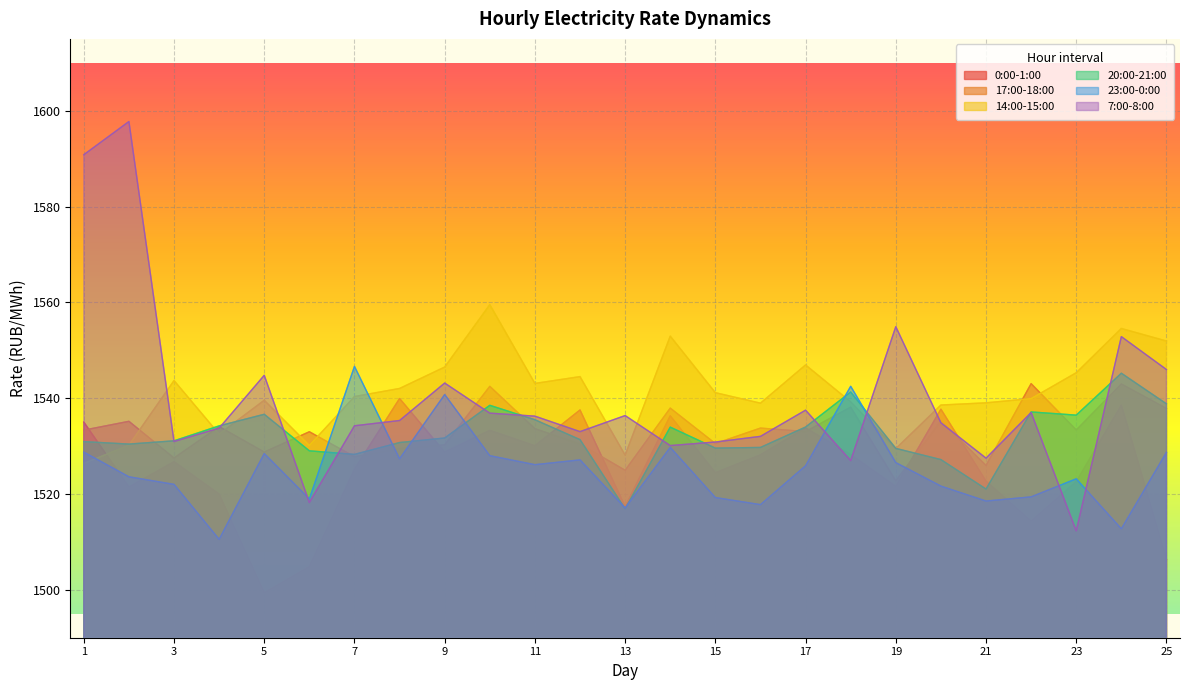

Which series has the largest range (max minus min)?

7:00-8:00